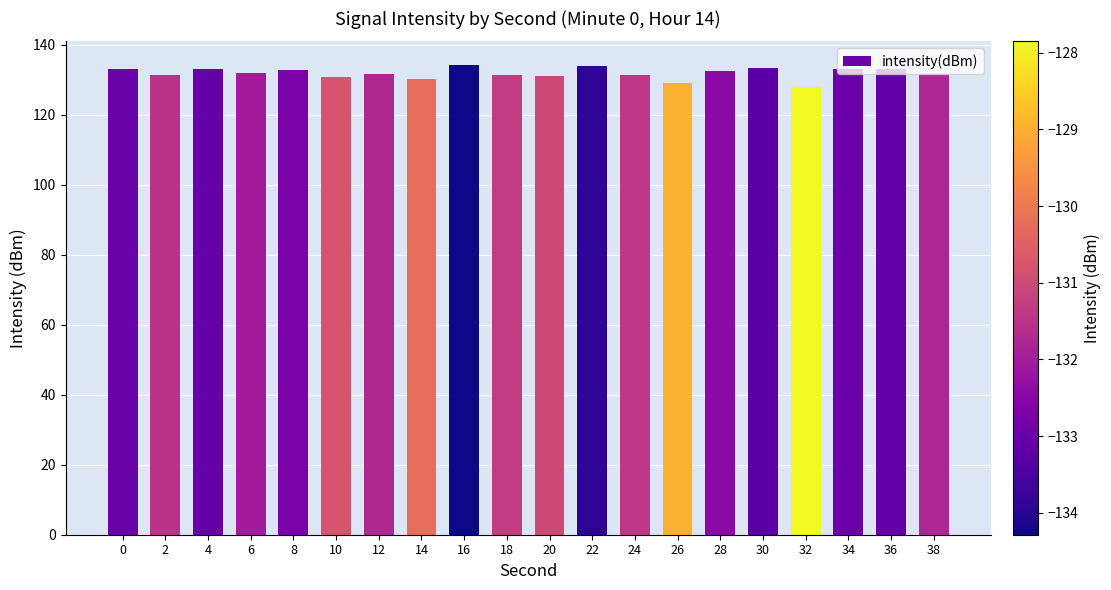

What is the maximum value shown in the chart?

134.3